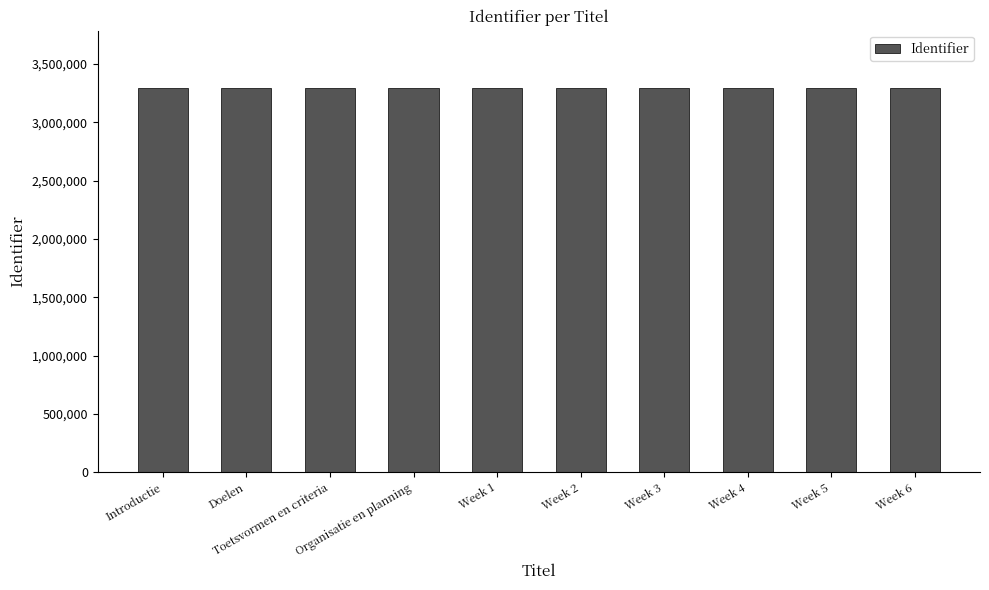

What is the difference between the values at Doelen and Week 1?

5